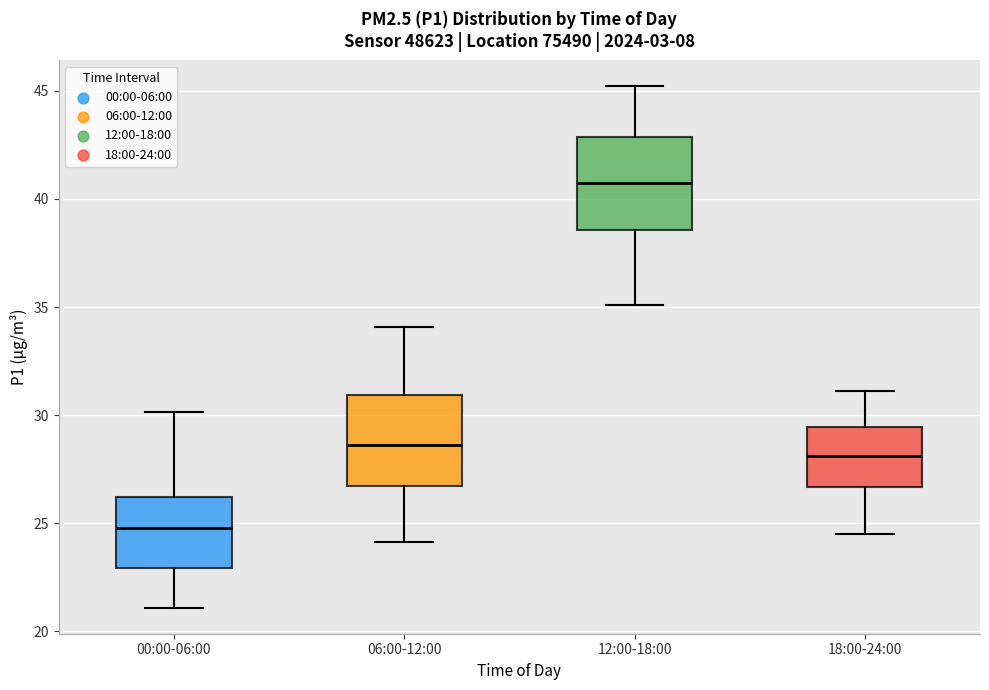

Reading left to right, transcribe this box plot: for each box, give where its median line is, the range the box spans, and where its two whiskers end, as read against the y-axis. The values are not printed on the chart, so give them approximately, as read against the axis.

00:00-06:00: median 25.0, box 23.0 to 26.0, whiskers 21.0 to 30.0
06:00-12:00: median 28.5, box 26.5 to 31.0, whiskers 24.0 to 34.0
12:00-18:00: median 41.0, box 38.5 to 43.0, whiskers 35.0 to 45.0
18:00-24:00: median 28.0, box 26.5 to 29.5, whiskers 24.5 to 31.0